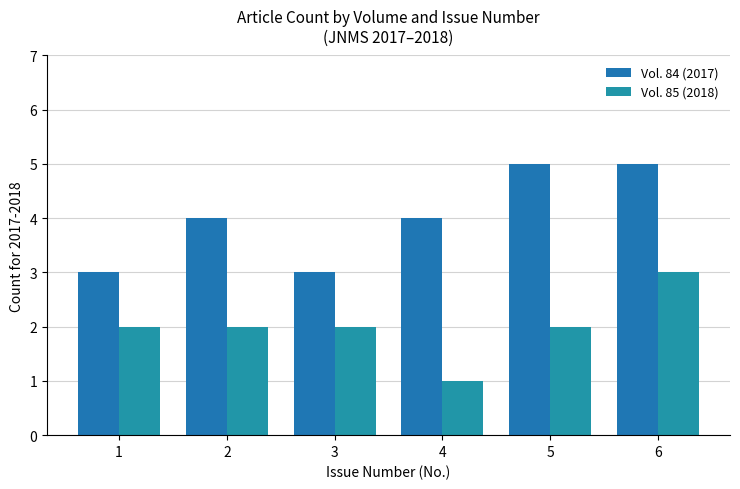

Is the value of Vol. 85 (2018) at 6 greater than the value of Vol. 84 (2017) at 6?

No